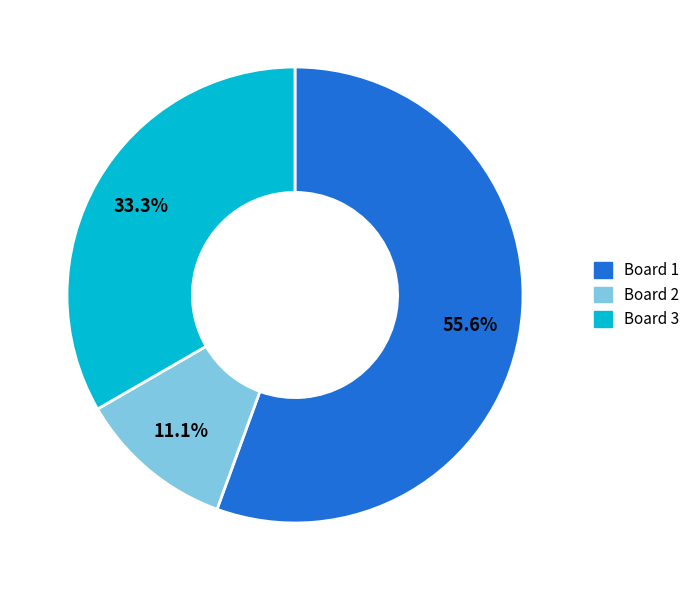

True or false: Board 2 accounts for 23% of the total.

False